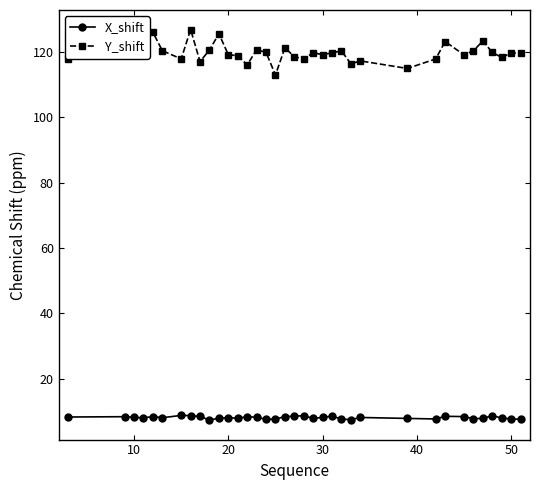

At how many categories does at least one series exceed 103?

36